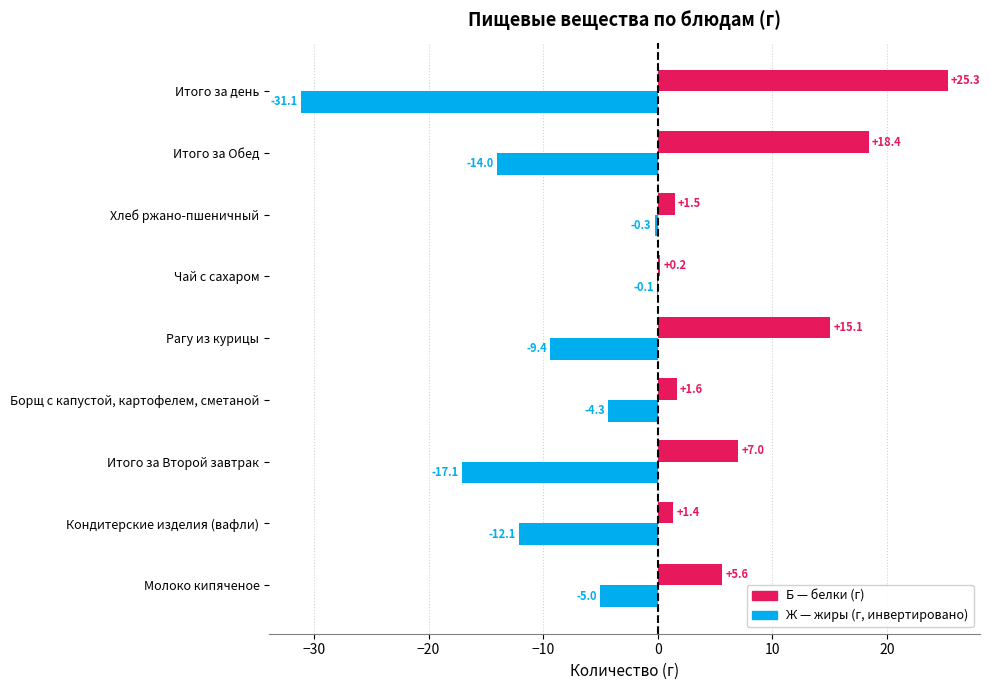

What is the total value across all series at Молоко кипяченое?

0.6